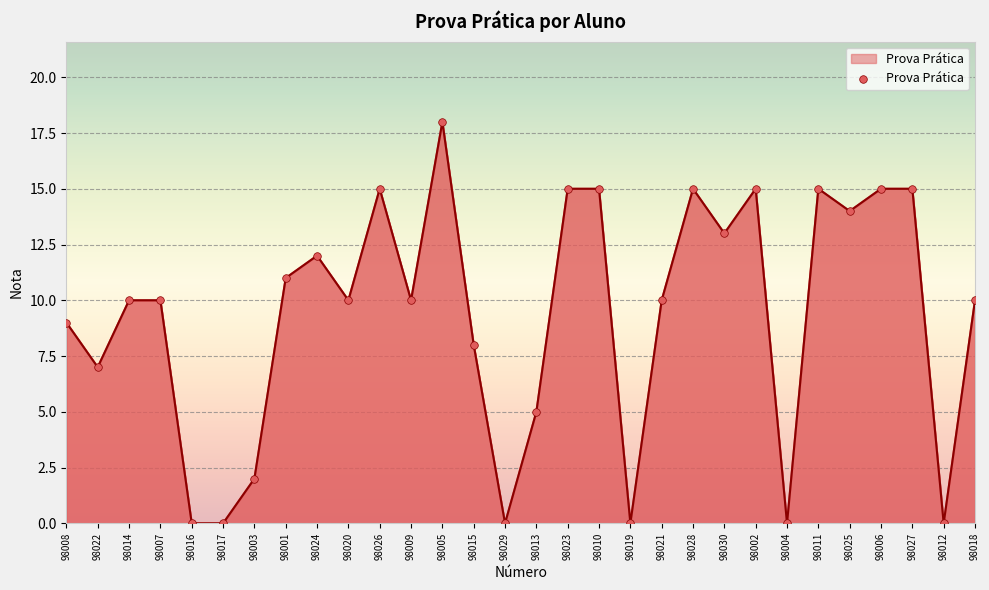

Between 98029 and 98026, which is larger?

98026